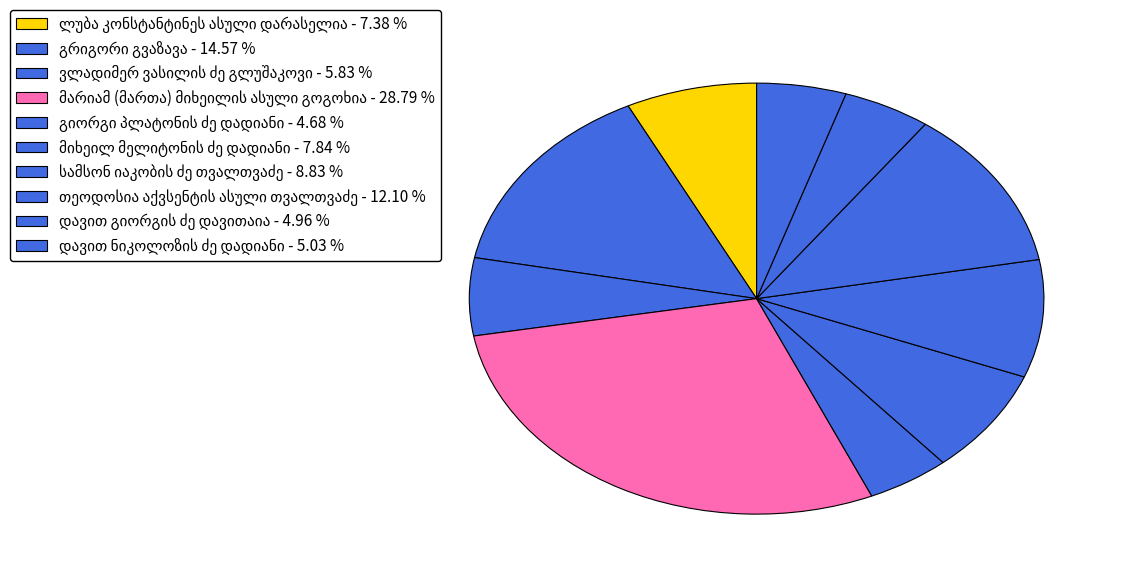

Is it true that ვლადიმერ ვასილის ძე გლუშაკოვი is 6% of the pie?

True